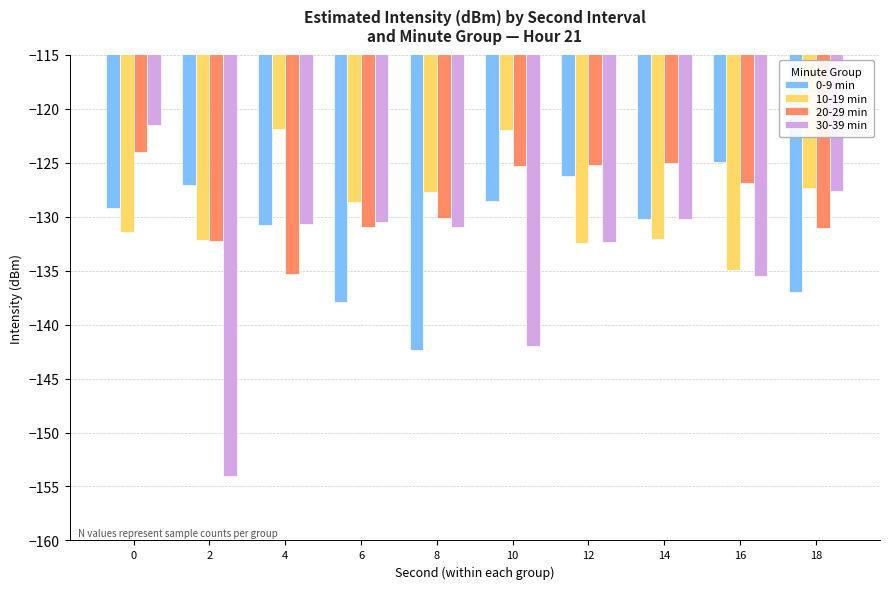

The value of 0-9 min at 16 is -125.0. True or false?

True